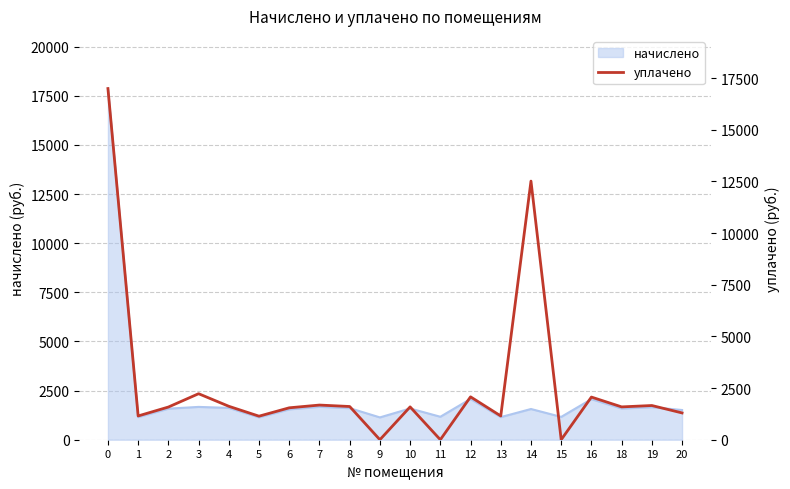

How many points are lower than both their immediate neighbors (excluding endpoints)?

7